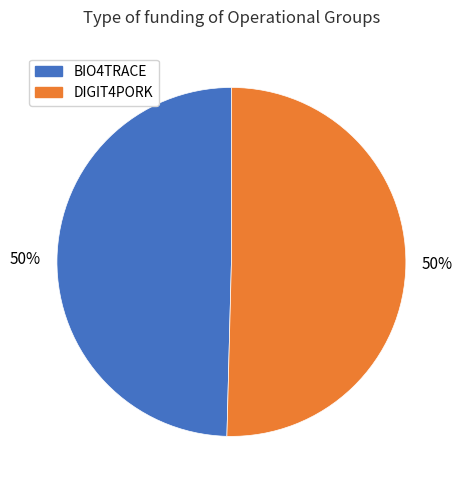

To the nearest percent, what is the combined percentage of DIGIT4PORK and BIO4TRACE?

100%